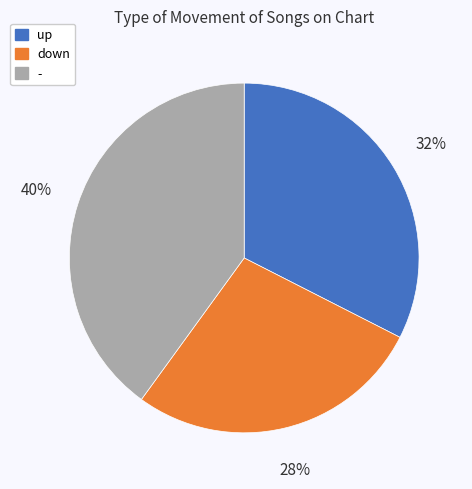

True or false: down accounts for 37% of the total.

False